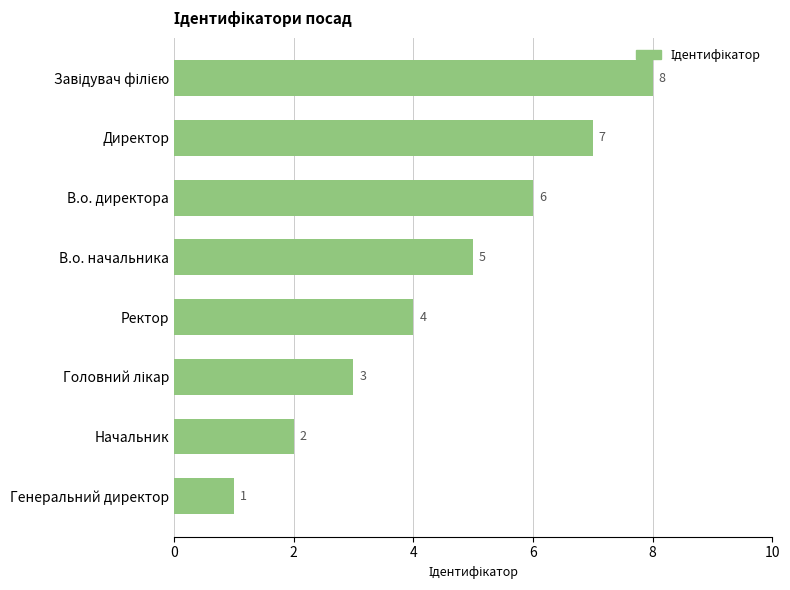

Reading bottom to top, list all the values displayed in this chart.

1	2	3	4	5	6	7	8